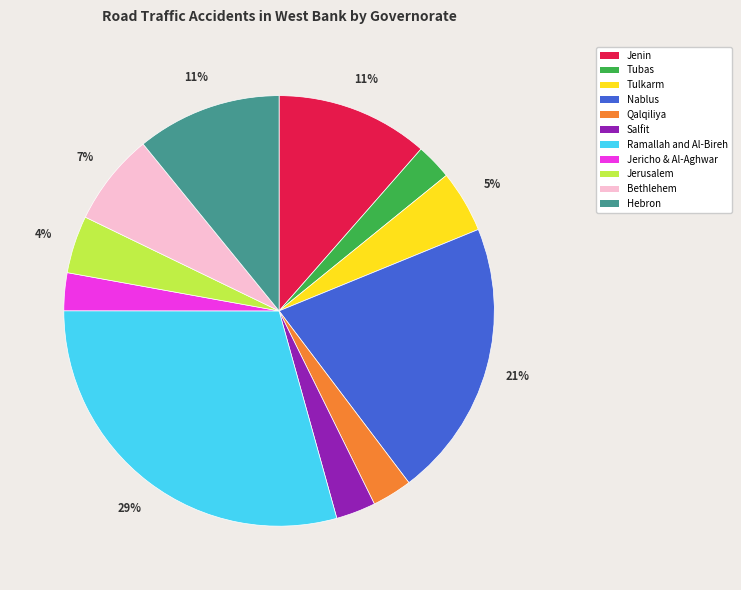

To the nearest percent, what is the average slice percentage?

9%